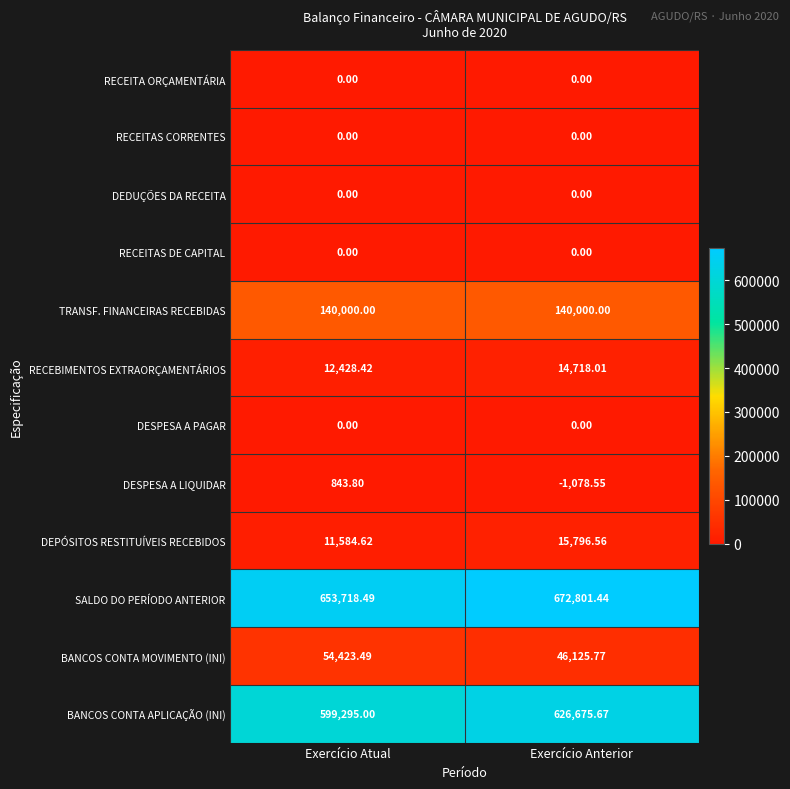

Which series has the largest range (max minus min)?

BANCOS CONTA APLICAÇÃO (INI)